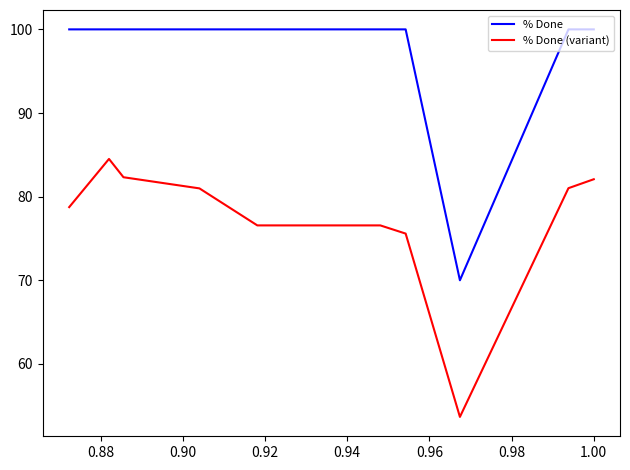

True or false: % Done (variant) and % Done cross at least once.

False